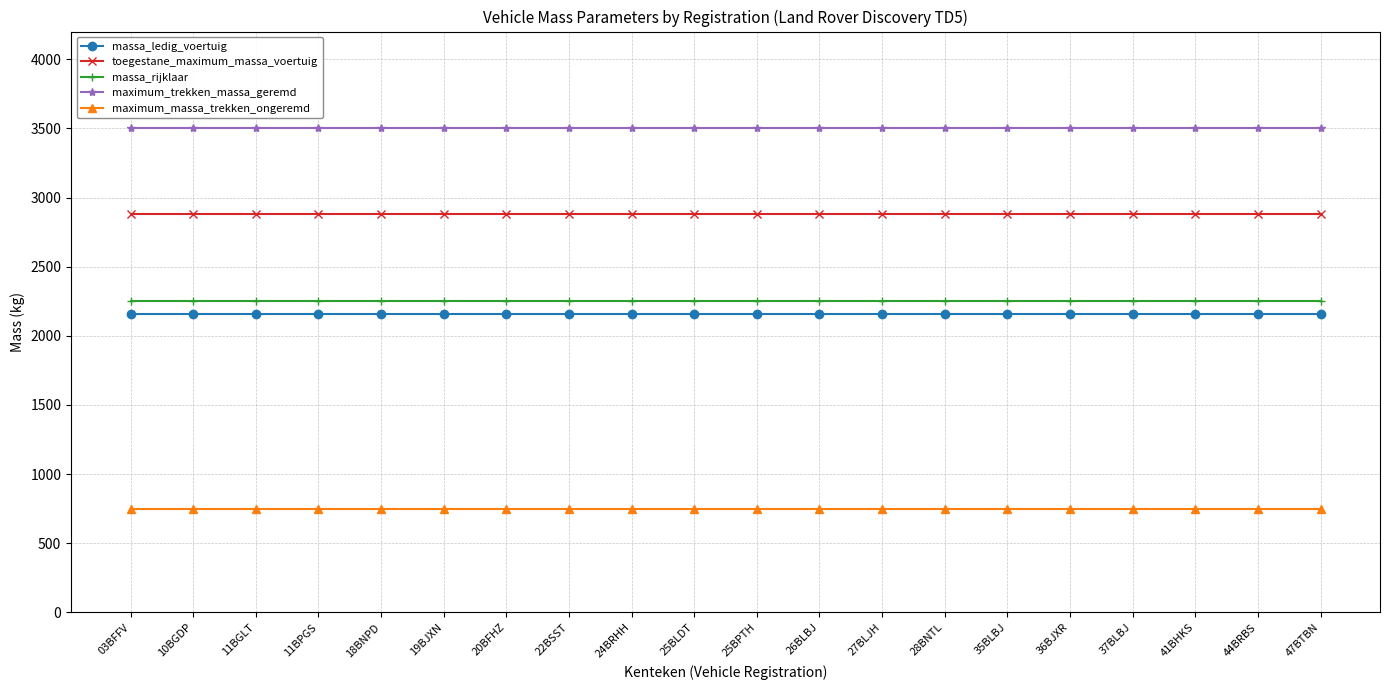

Reading right to left, extract all data points from this chart.

massa_ledig_voertuig: 47BTBN=2155	44BRBS=2155	41BHKS=2155	37BLBJ=2155	36BJXR=2155	35BLBJ=2155	28BNTL=2155	27BLJH=2155	26BLBJ=2155	25BPTH=2155	25BLDT=2155	24BRHH=2155	22BSST=2155	20BFHZ=2155	19BJXN=2155	18BNPD=2155	11BPGS=2155	11BGLT=2155	10BGDP=2155	03BFFV=2155
toegestane_maximum_massa_voertuig: 47BTBN=2880	44BRBS=2880	41BHKS=2880	37BLBJ=2880	36BJXR=2880	35BLBJ=2880	28BNTL=2880	27BLJH=2880	26BLBJ=2880	25BPTH=2880	25BLDT=2880	24BRHH=2880	22BSST=2880	20BFHZ=2880	19BJXN=2880	18BNPD=2880	11BPGS=2880	11BGLT=2880	10BGDP=2880	03BFFV=2880
massa_rijklaar: 47BTBN=2255	44BRBS=2255	41BHKS=2255	37BLBJ=2255	36BJXR=2255	35BLBJ=2255	28BNTL=2255	27BLJH=2255	26BLBJ=2255	25BPTH=2255	25BLDT=2255	24BRHH=2255	22BSST=2255	20BFHZ=2255	19BJXN=2255	18BNPD=2255	11BPGS=2255	11BGLT=2255	10BGDP=2255	03BFFV=2255
maximum_trekken_massa_geremd: 47BTBN=3500	44BRBS=3500	41BHKS=3500	37BLBJ=3500	36BJXR=3500	35BLBJ=3500	28BNTL=3500	27BLJH=3500	26BLBJ=3500	25BPTH=3500	25BLDT=3500	24BRHH=3500	22BSST=3500	20BFHZ=3500	19BJXN=3500	18BNPD=3500	11BPGS=3500	11BGLT=3500	10BGDP=3500	03BFFV=3500
maximum_massa_trekken_ongeremd: 47BTBN=750	44BRBS=750	41BHKS=750	37BLBJ=750	36BJXR=750	35BLBJ=750	28BNTL=750	27BLJH=750	26BLBJ=750	25BPTH=750	25BLDT=750	24BRHH=750	22BSST=750	20BFHZ=750	19BJXN=750	18BNPD=750	11BPGS=750	11BGLT=750	10BGDP=750	03BFFV=750